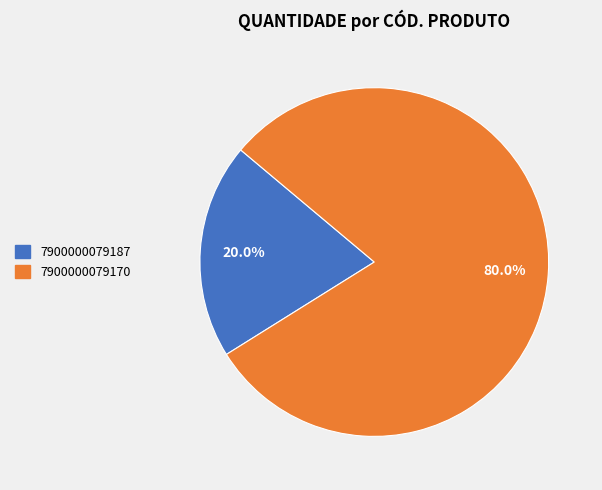

To the nearest percent, what percentage of the pie is 7900000079187?

20%